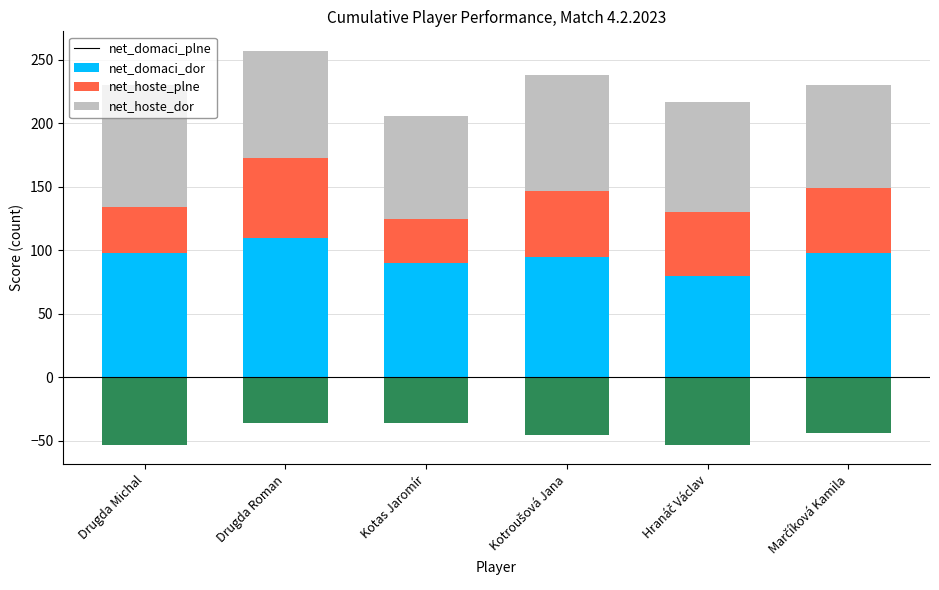

What are all the series names shown in the legend?

net_domaci_plne, net_domaci_dor, net_hoste_plne, net_hoste_dor